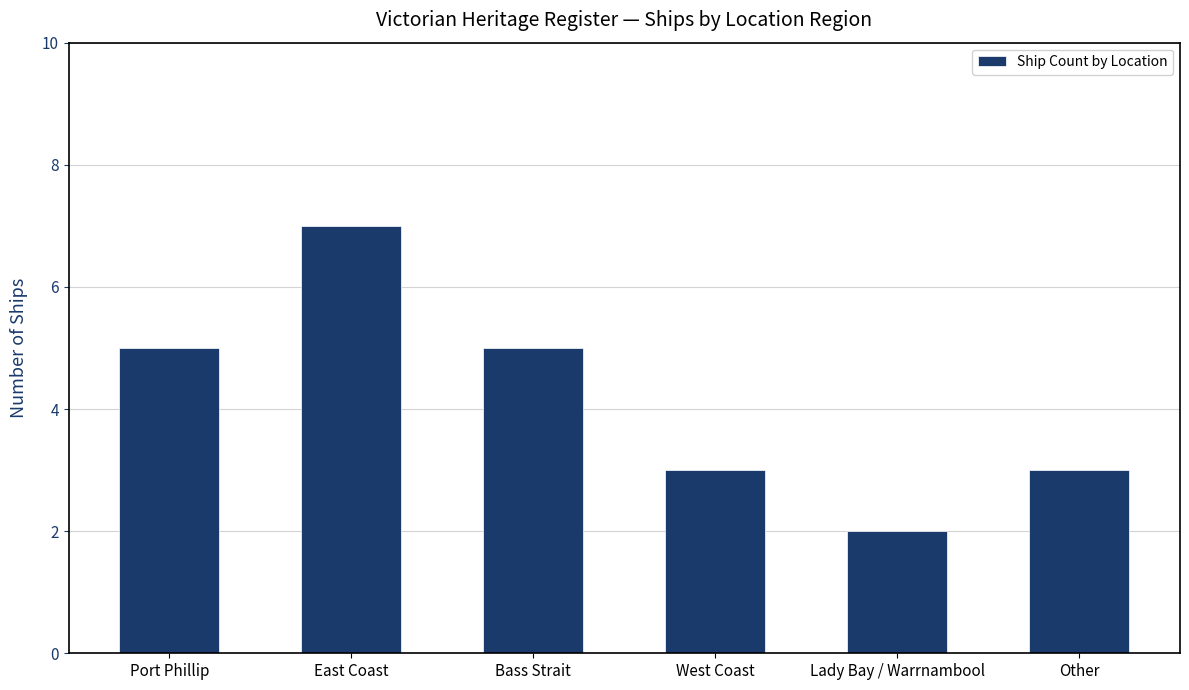

What is the difference between the second highest and minimum values?

3